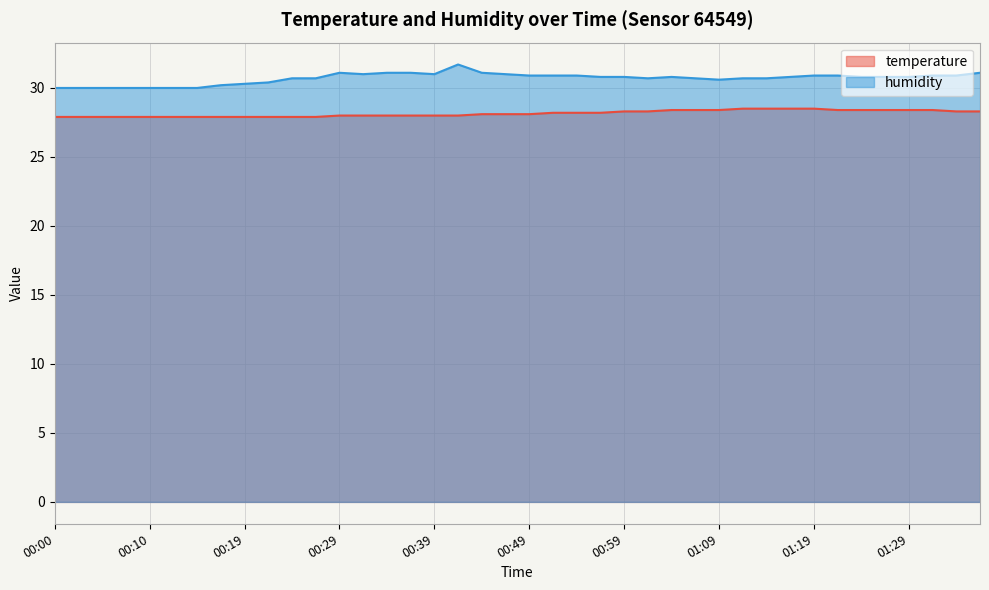

Between 00:27 and 01:34, which series saw the biggest shift?

temperature